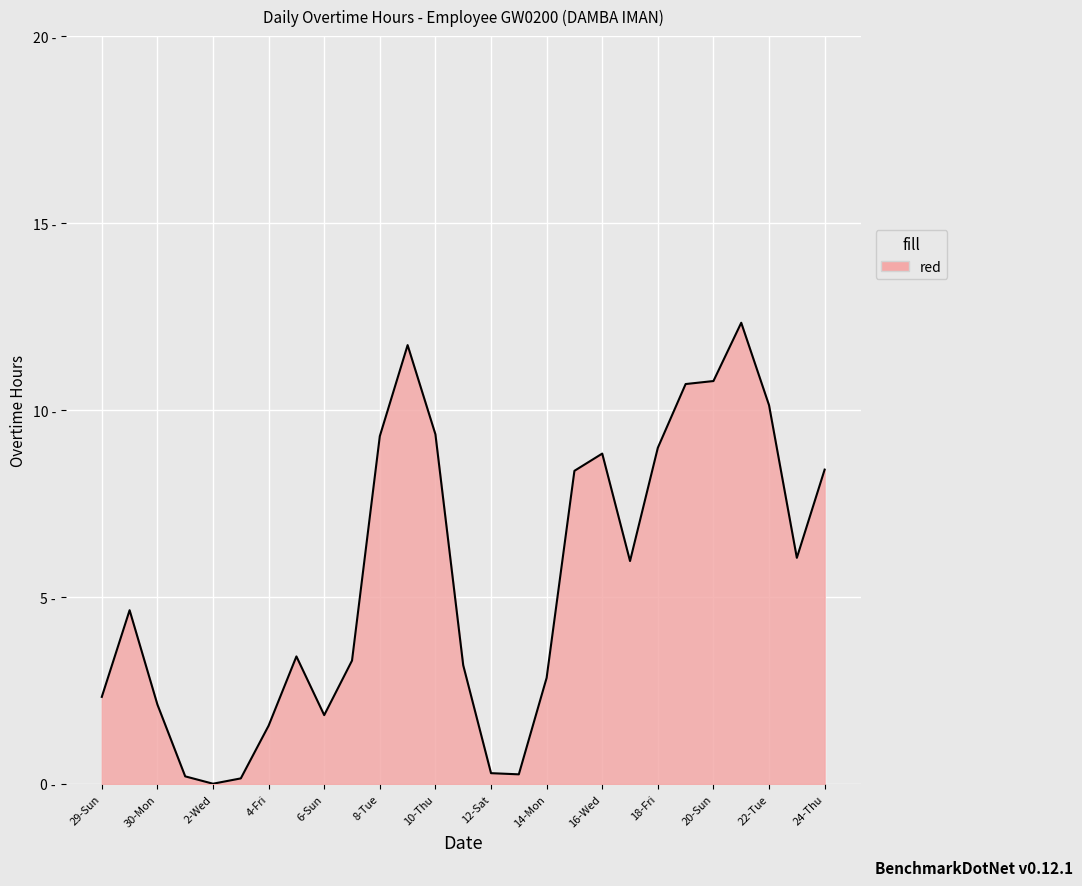

Does the chart have visible grid lines?

Yes